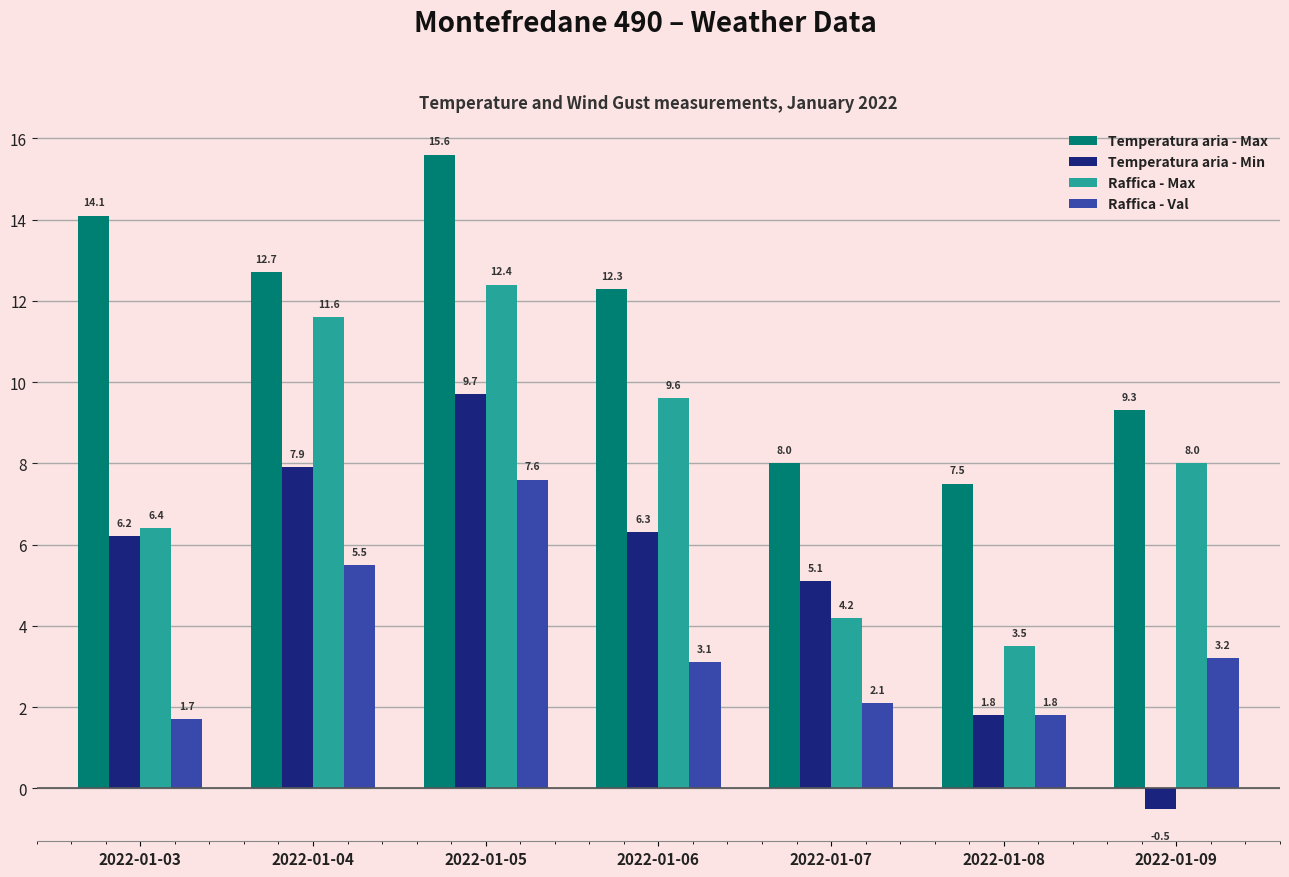

What is the total value across all series at 2022-01-03?

28.4